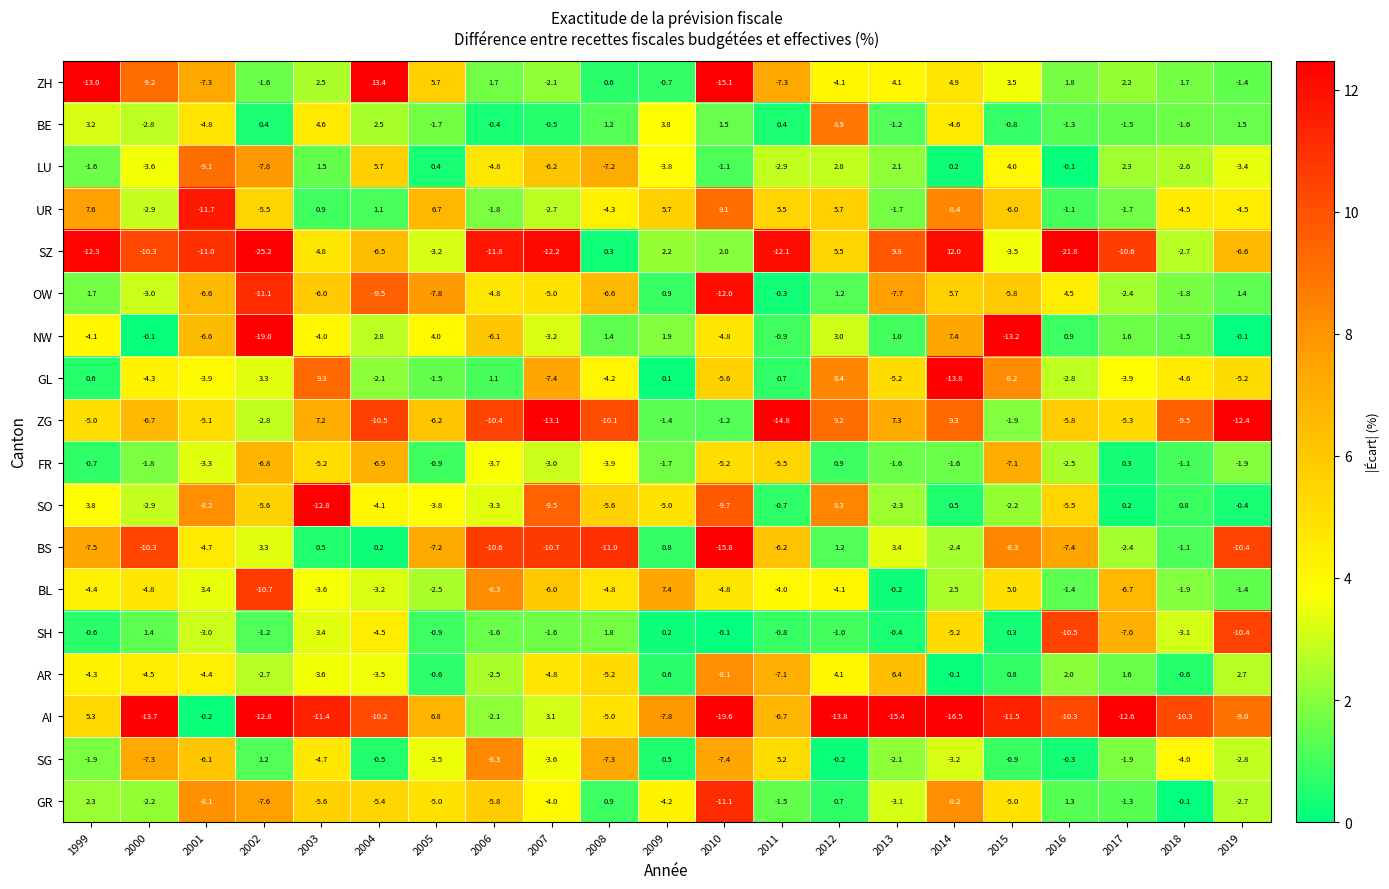

The value of OW at 2007 is -8.2. True or false?

False